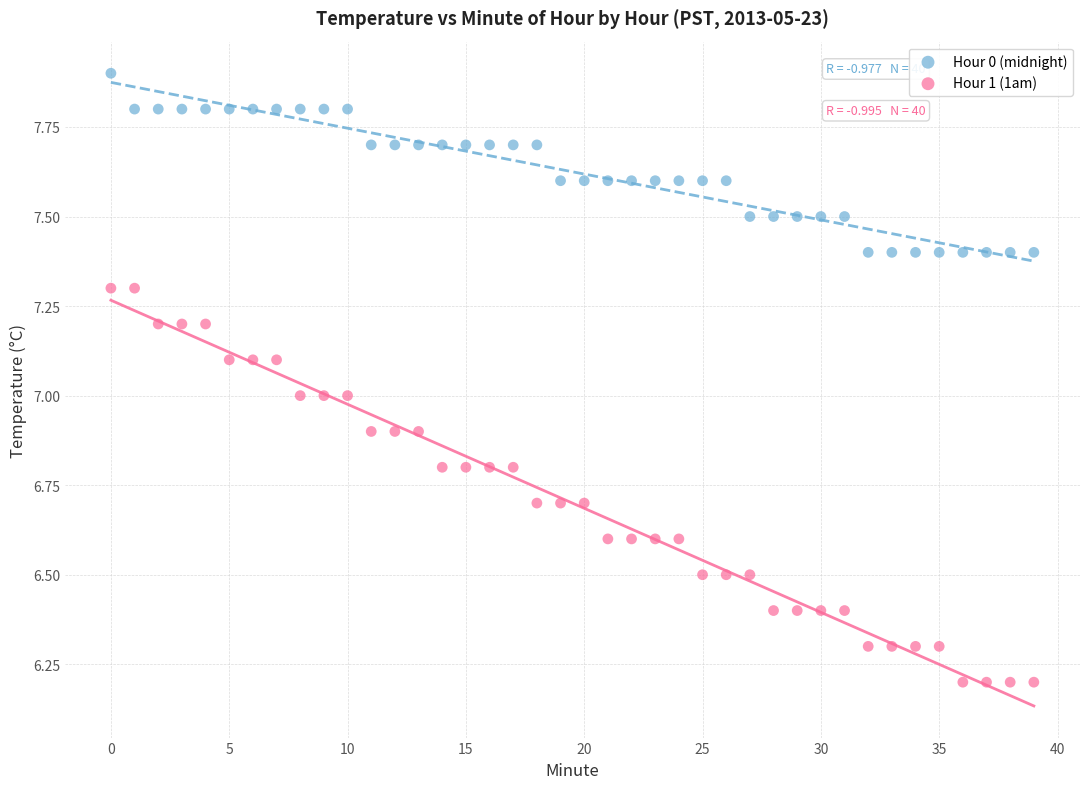

Which series reaches the maximum Y coordinate?

Hour 0 (midnight)